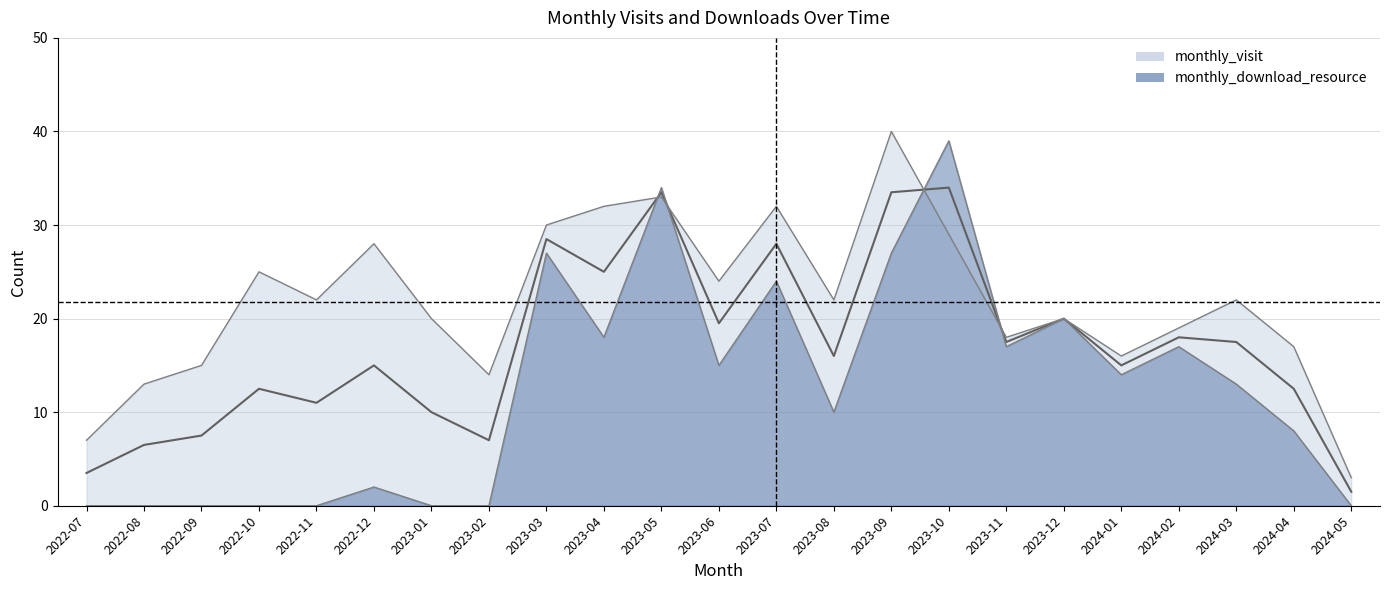

Reading left to right, extract all data points from this chart.

monthly_visit: 2022-07=7	2022-08=13	2022-09=15	2022-10=25	2022-11=22	2022-12=28	2023-01=20	2023-02=14	2023-03=30	2023-04=32	2023-05=33	2023-06=24	2023-07=32	2023-08=22	2023-09=40	2023-10=29	2023-11=18	2023-12=20	2024-01=16	2024-02=19	2024-03=22	2024-04=17	2024-05=3
monthly_download_resource: 2022-07=0	2022-08=0	2022-09=0	2022-10=0	2022-11=0	2022-12=2	2023-01=0	2023-02=0	2023-03=27	2023-04=18	2023-05=34	2023-06=15	2023-07=24	2023-08=10	2023-09=27	2023-10=39	2023-11=17	2023-12=20	2024-01=14	2024-02=17	2024-03=13	2024-04=8	2024-05=0